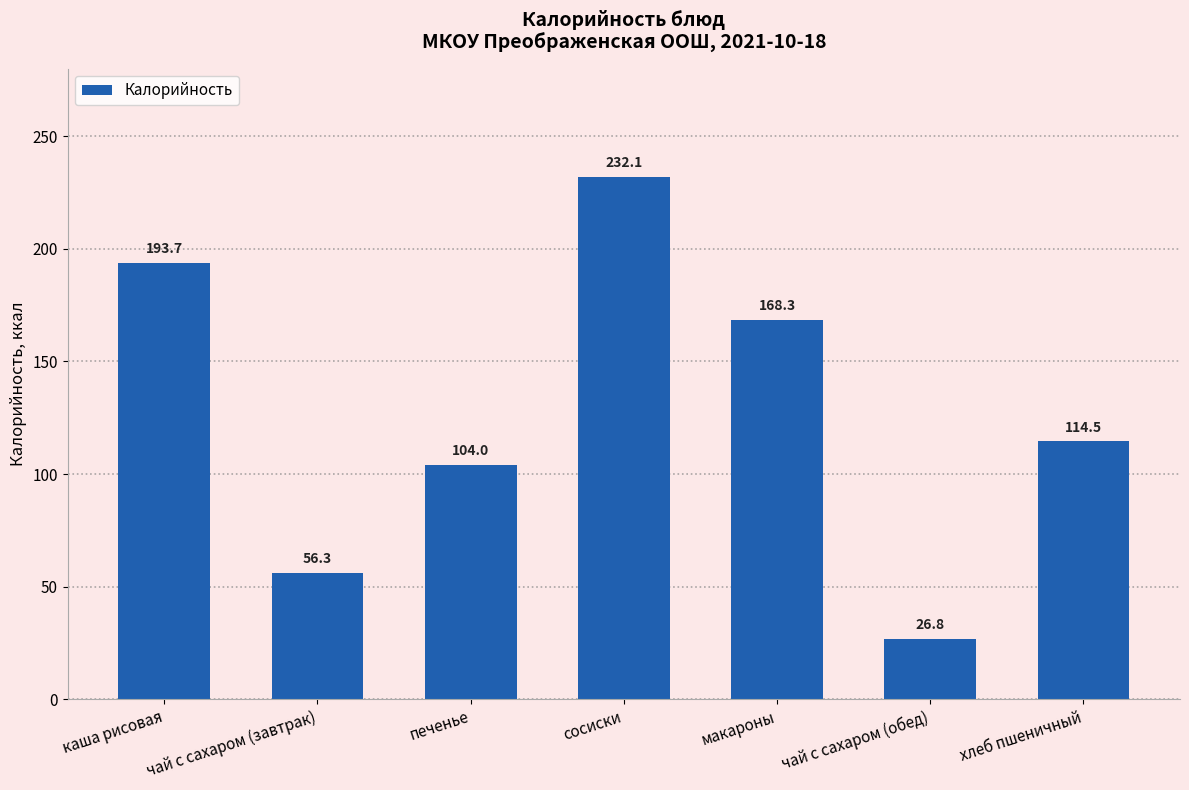

How many series are shown in this chart?

1